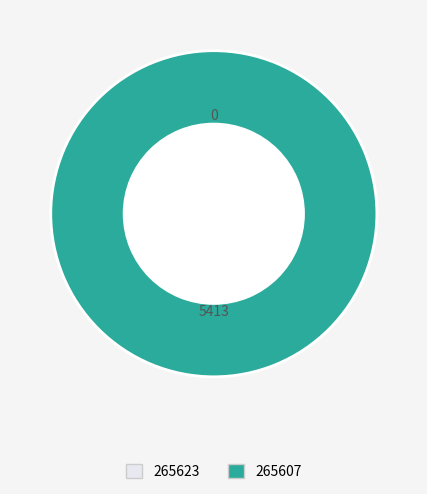

Does any single category account for the majority?

Yes